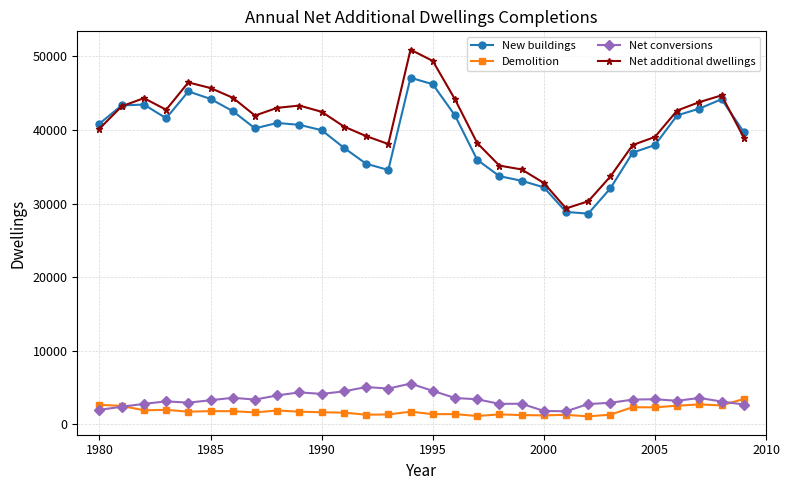

What is the value of the Net conversions point at the 10th from the left?

4353